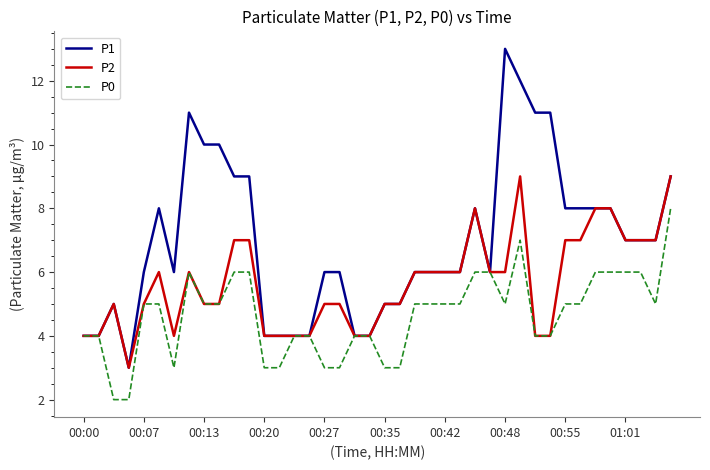

Which series has the largest total across all categories?

P1